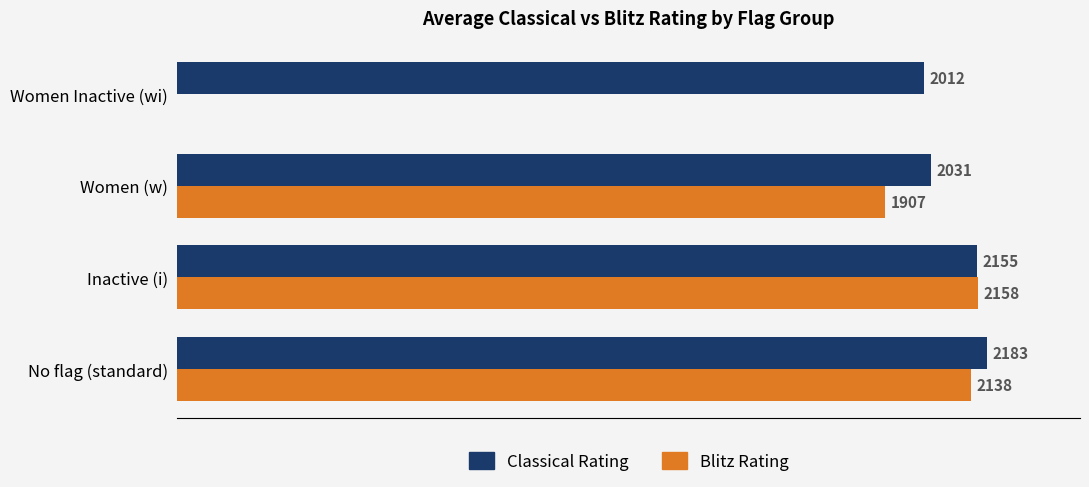

Which series changed the most between No flag (standard) and Women (w)?

Blitz Rating